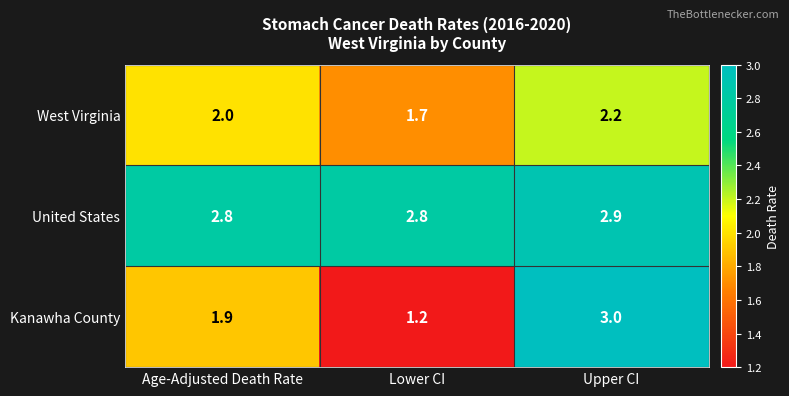

Reading left to right, extract all data points from this chart.

West Virginia: Age-Adjusted Death Rate=2.0	Lower CI=1.7	Upper CI=2.2
United States: Age-Adjusted Death Rate=2.8	Lower CI=2.8	Upper CI=2.9
Kanawha County: Age-Adjusted Death Rate=1.9	Lower CI=1.2	Upper CI=3.0